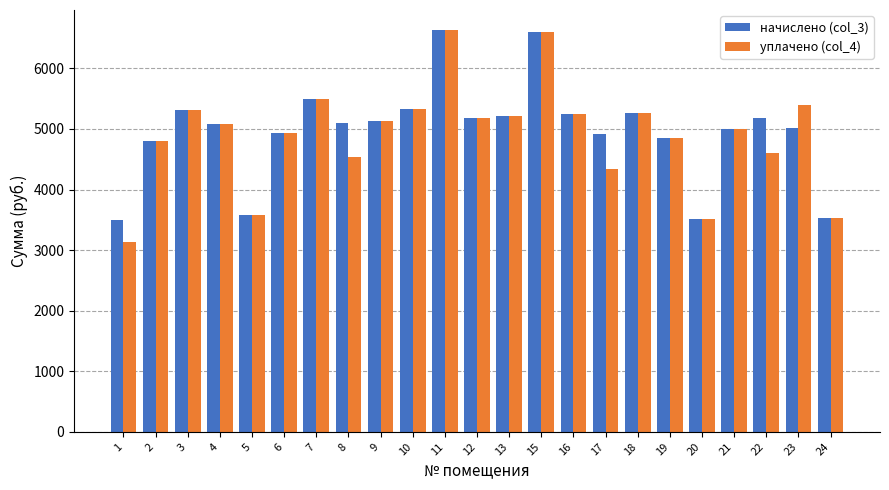

Read the уплачено (col_4) value at 2.

4806.5